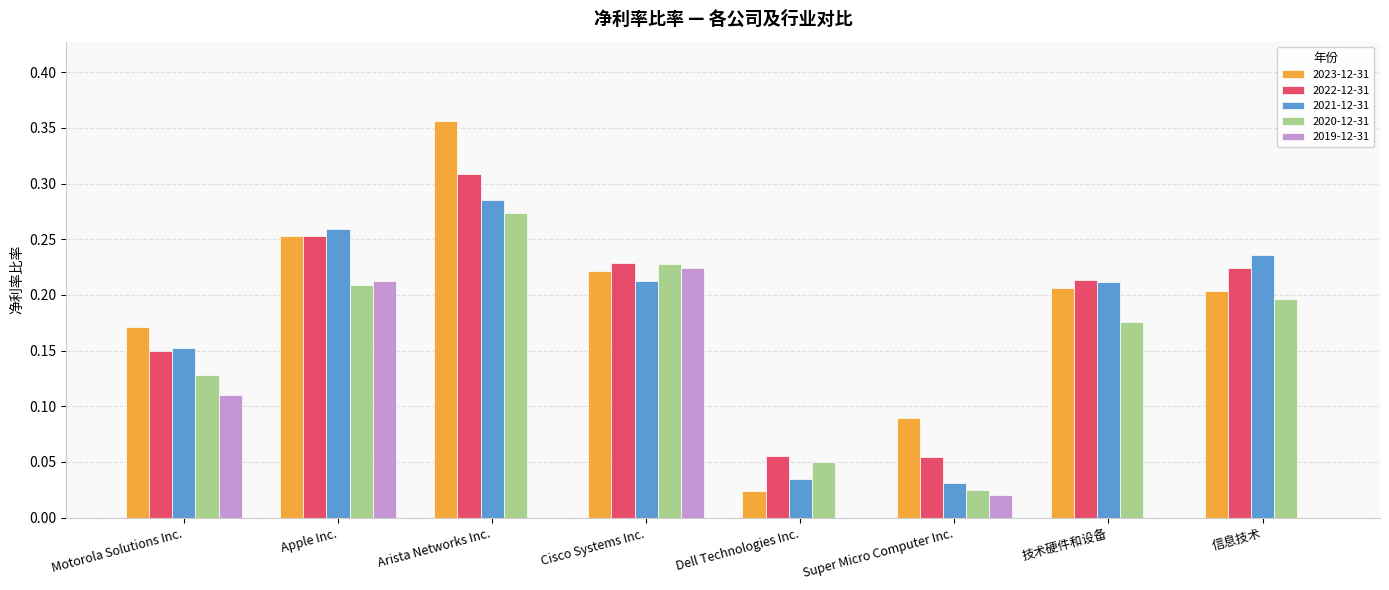

What is the total value across all series at Apple Inc.?

1.2